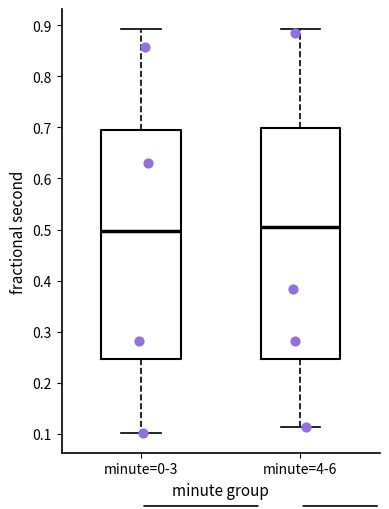

Where does the lower whisker of the box for minute=0-3 end on the y-axis? The values are not printed on the chart, so give them approximately, as read against the axis.

0.10